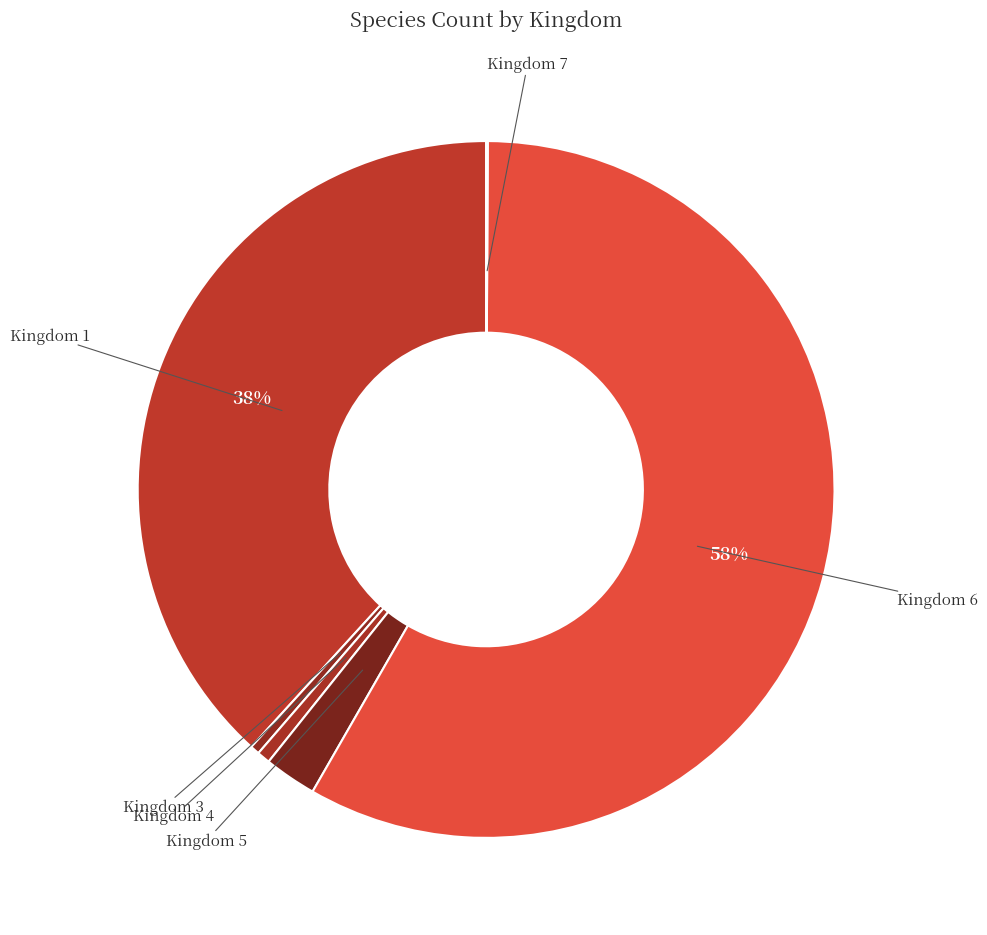

Do Kingdom 1 and Kingdom 5 together represent more than half of the pie?

No